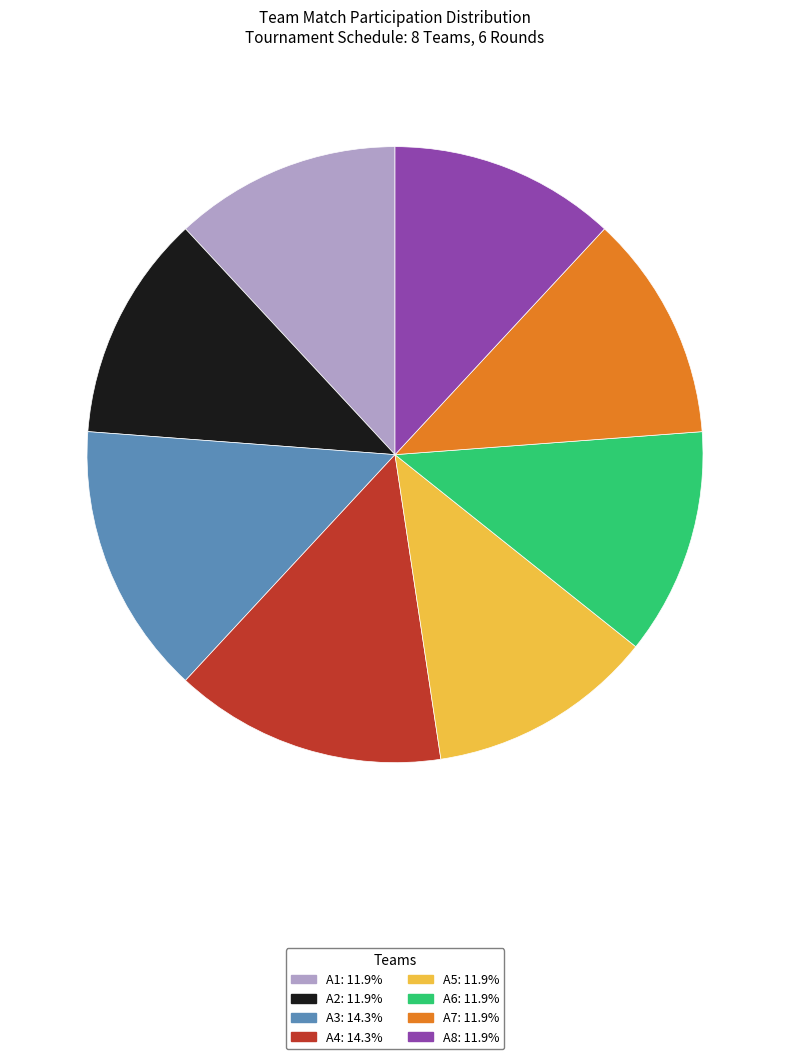

What is the ratio of the value at A2 to the value at A7?

1.0